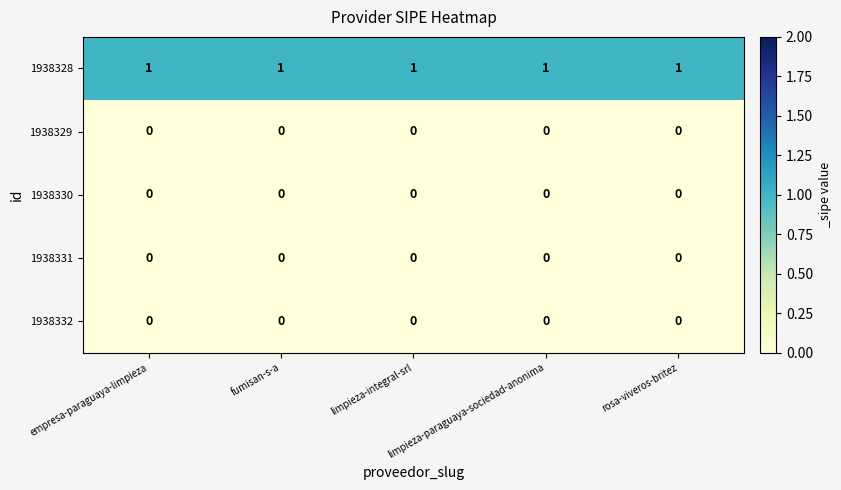

Which series has the largest total across all categories?

1938328